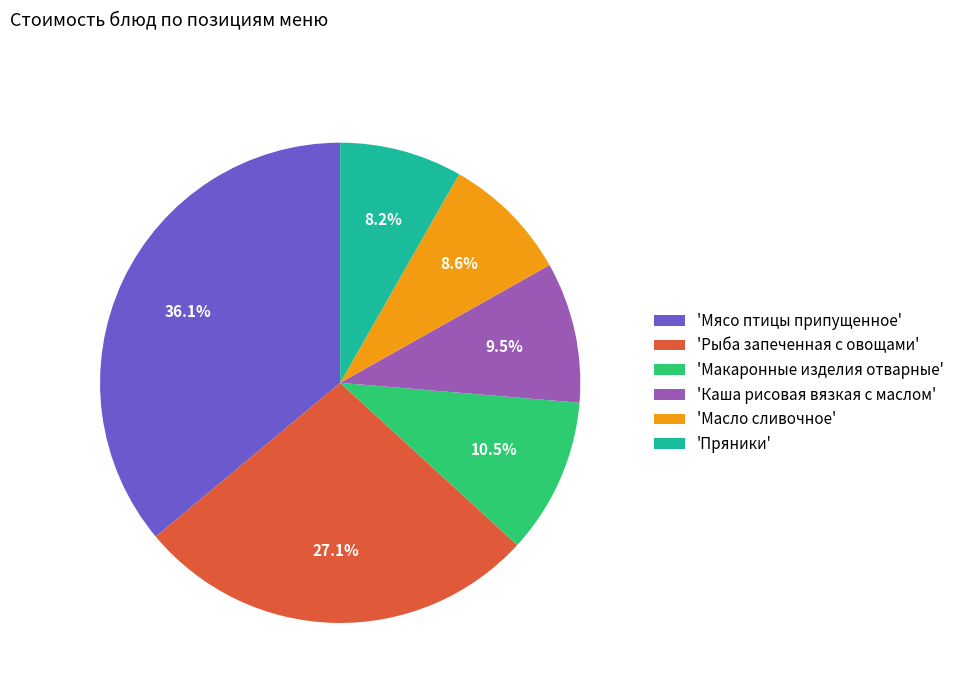

Which category has the biggest portion of the pie?

'Мясо птицы припущенное'